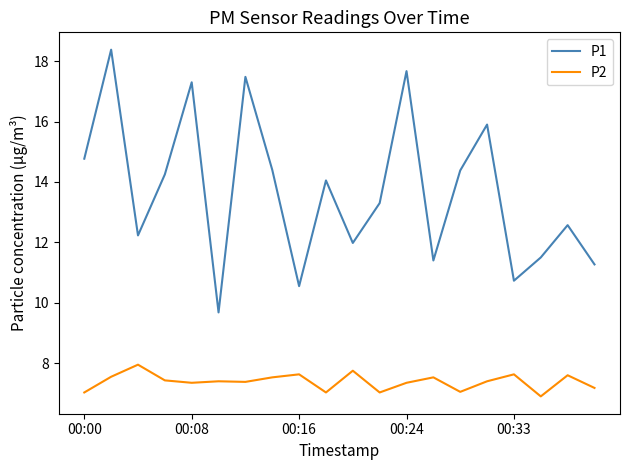

What is the difference between the maximum and minimum values in the P1 series?

8.7